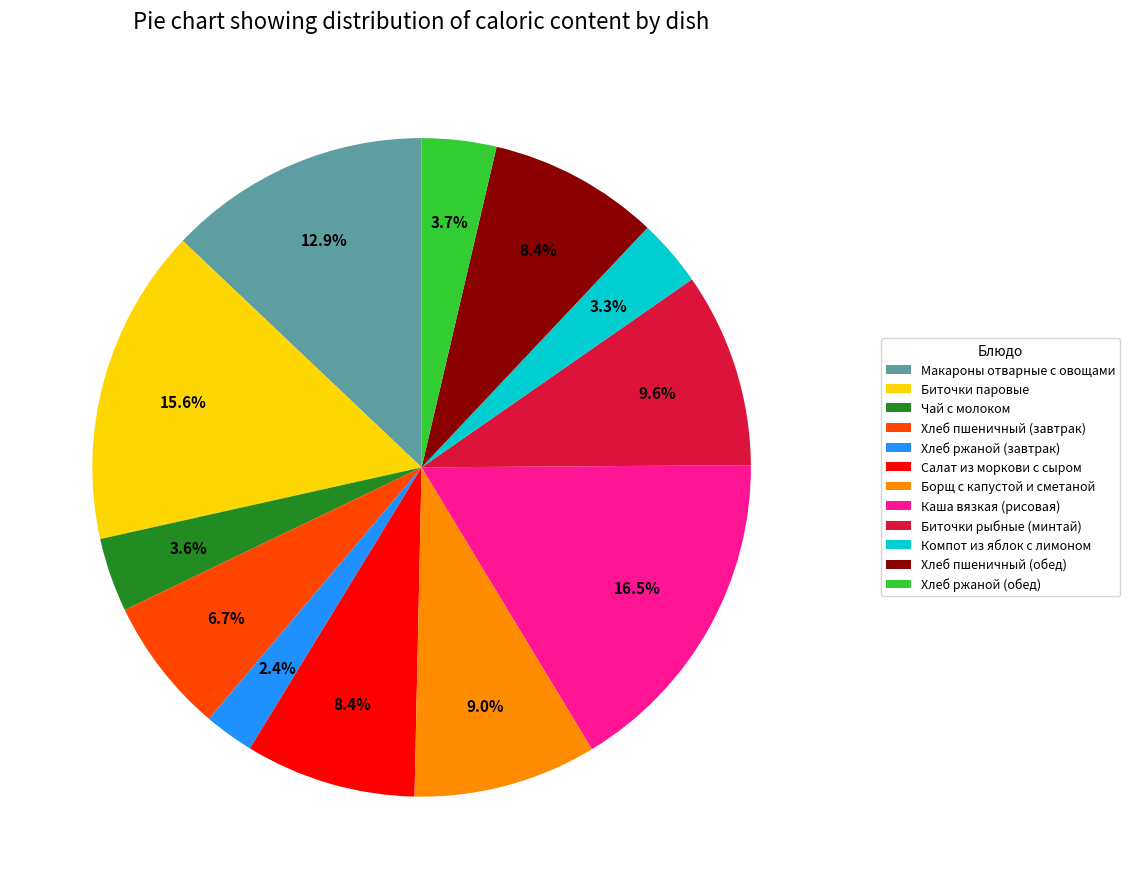

Which slice is the smallest?

Хлеб ржаной (завтрак)